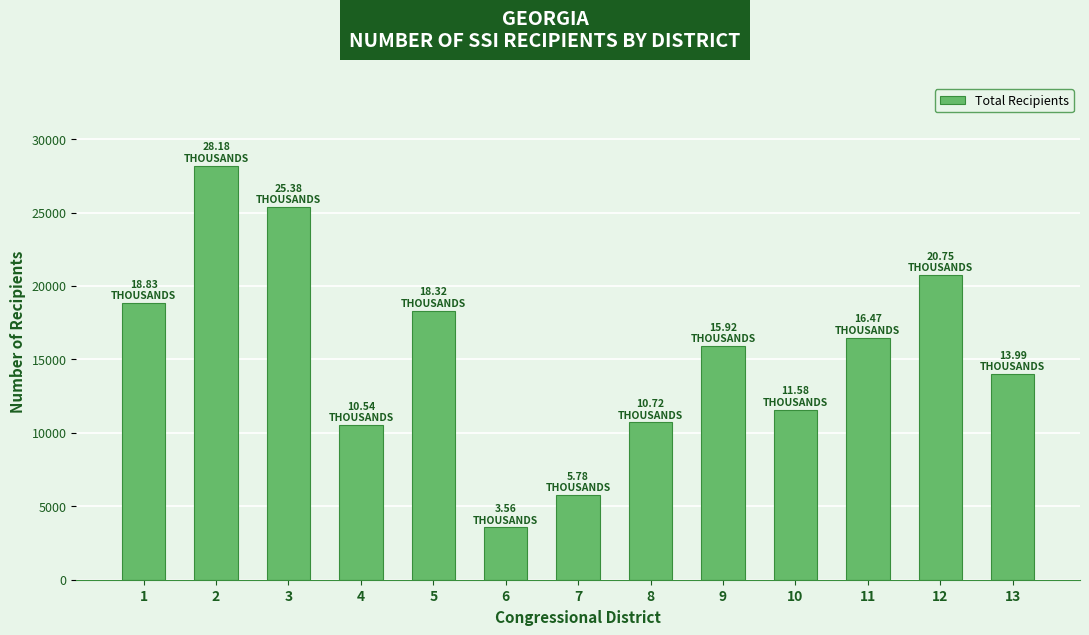

True or false: the data shows 11579 at 10.

True